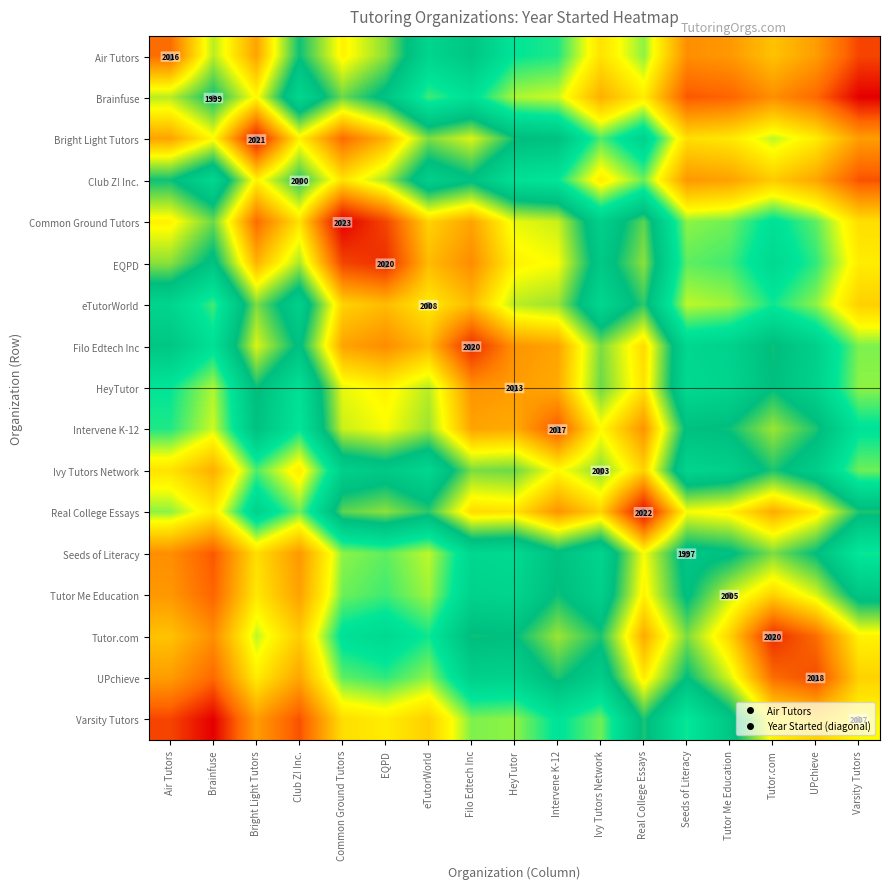

At which category is the sum across all series the highest?

Filo Edtech Inc